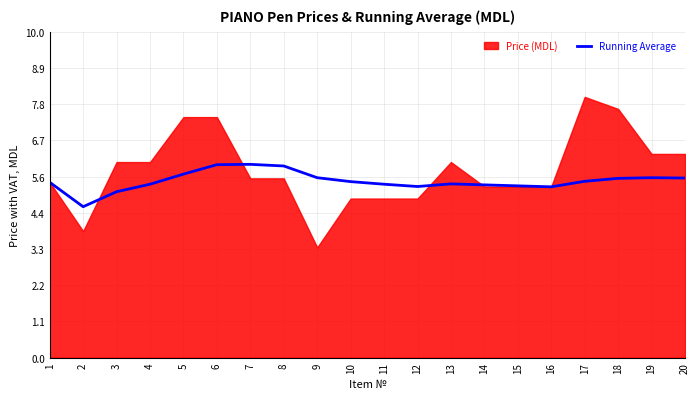

What is the highest value of the Running Average series?

5.9